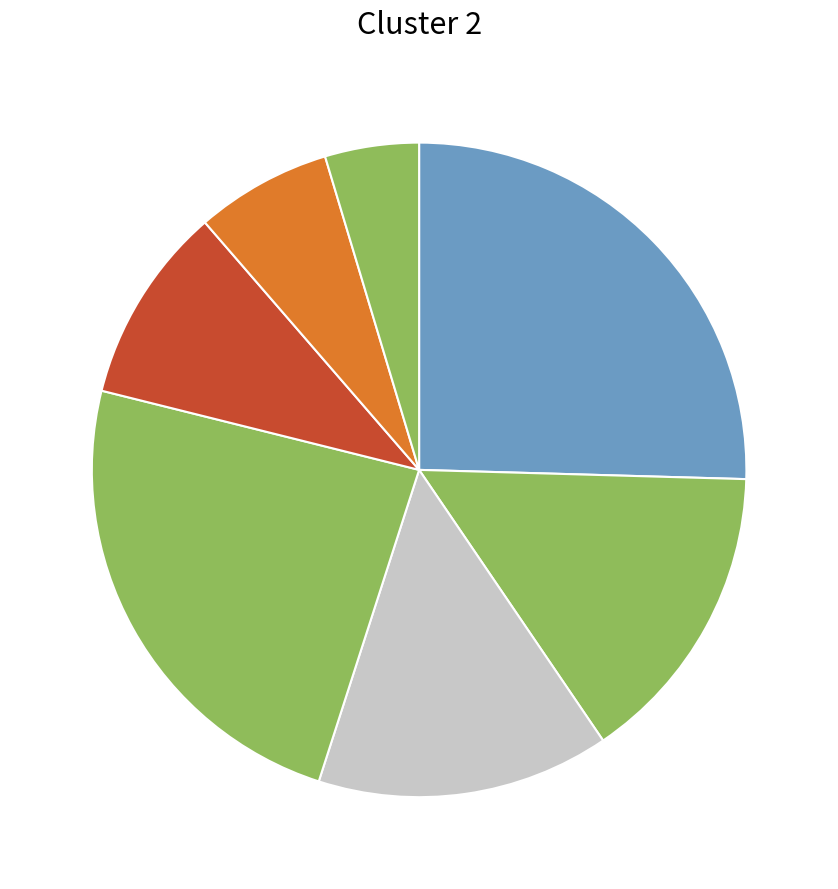

How many slices are in this pie chart?

7